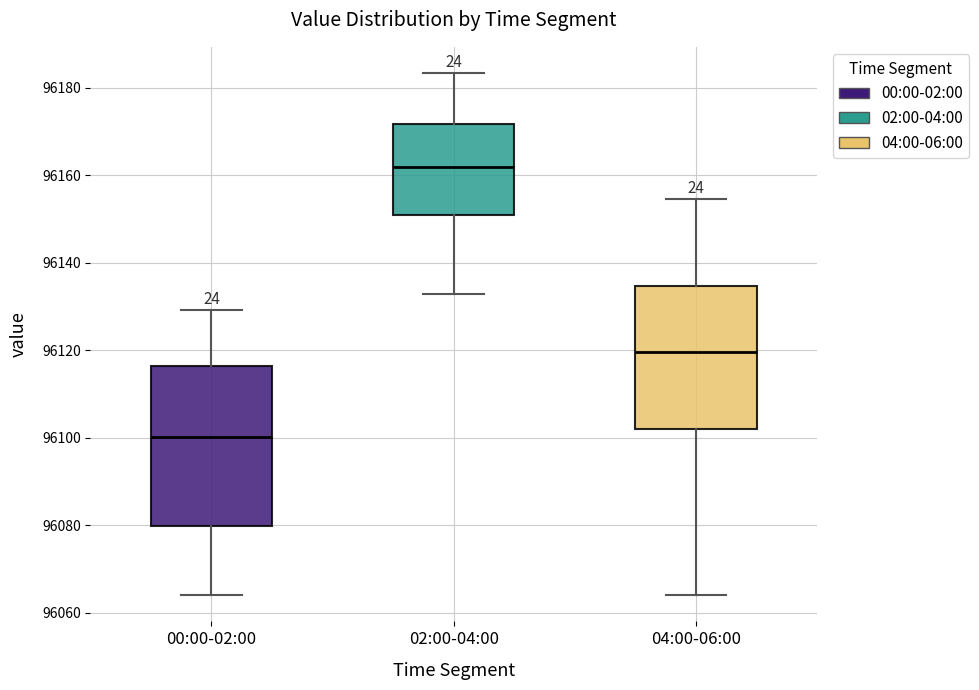

Which box is the tallest, from its lower edge to its upper edge?

00:00-02:00